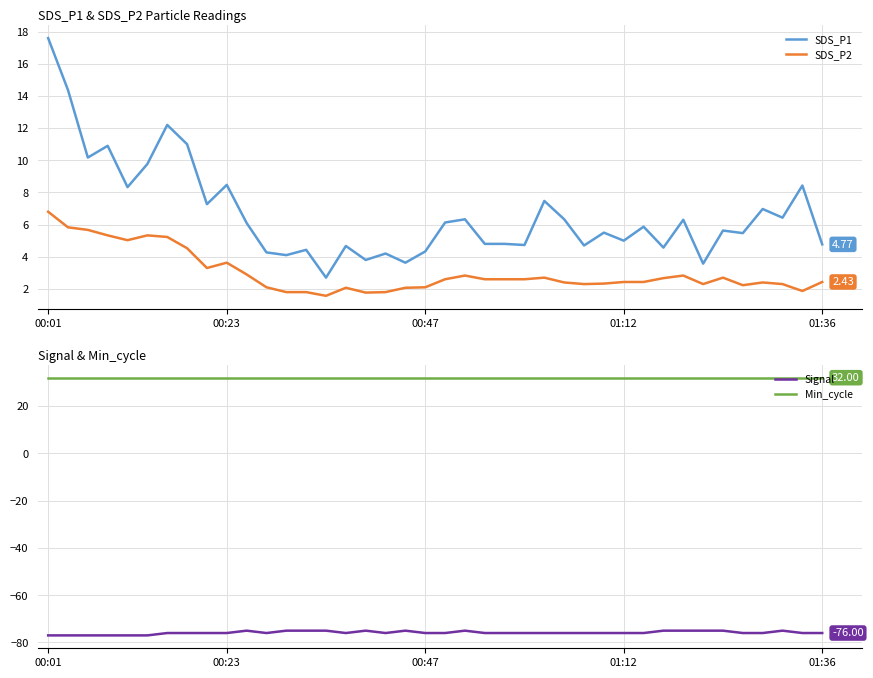

What is the difference between the highest and lowest values at 30?

108.0